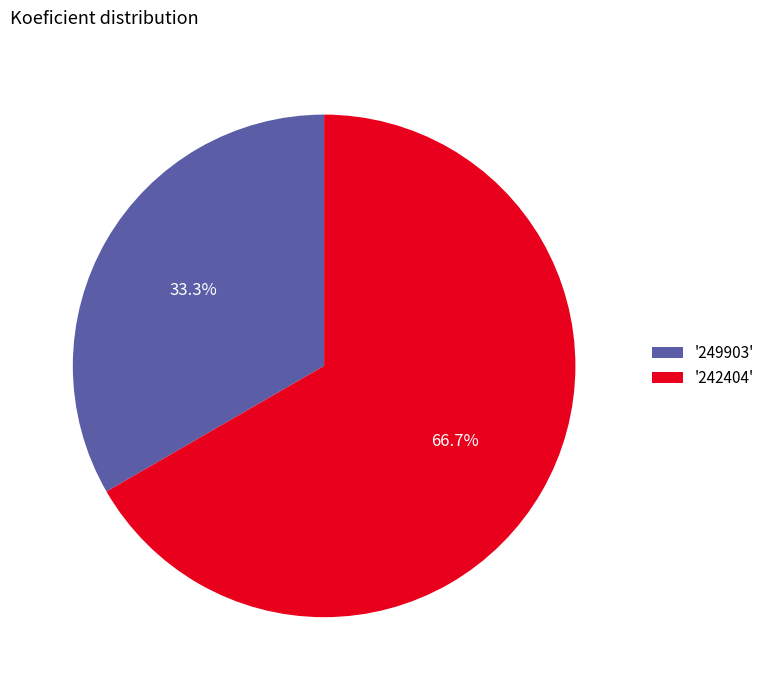

Which slice is the largest?

'242404'